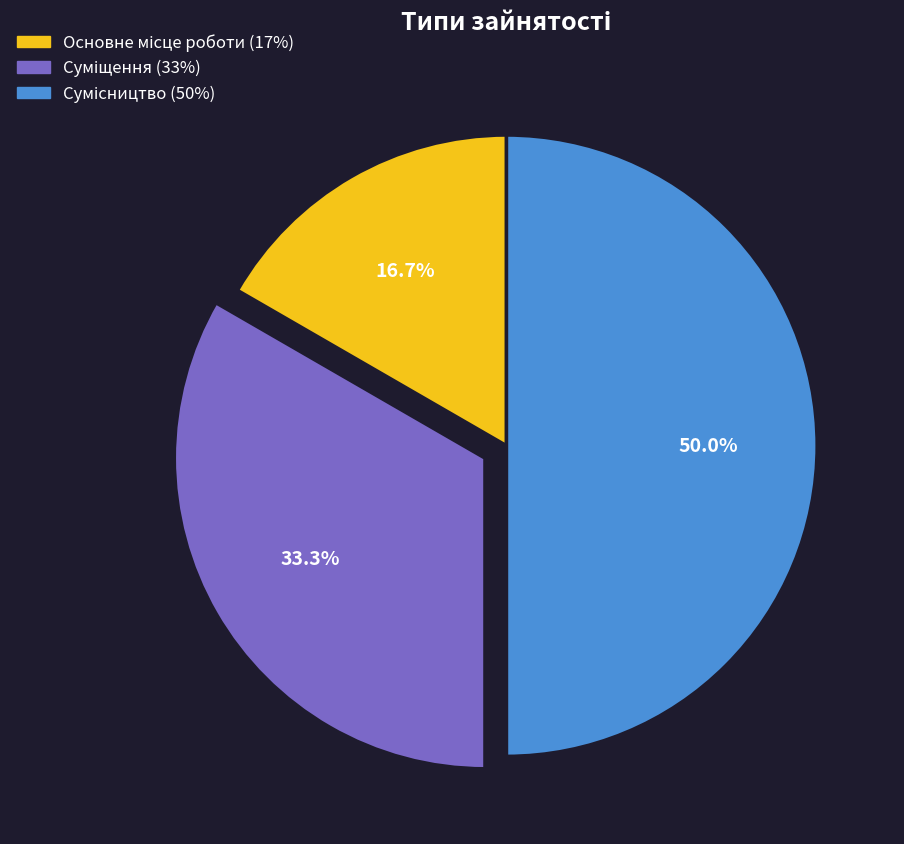

To the nearest percent, what percentage of the pie is Сумісництво?

50%